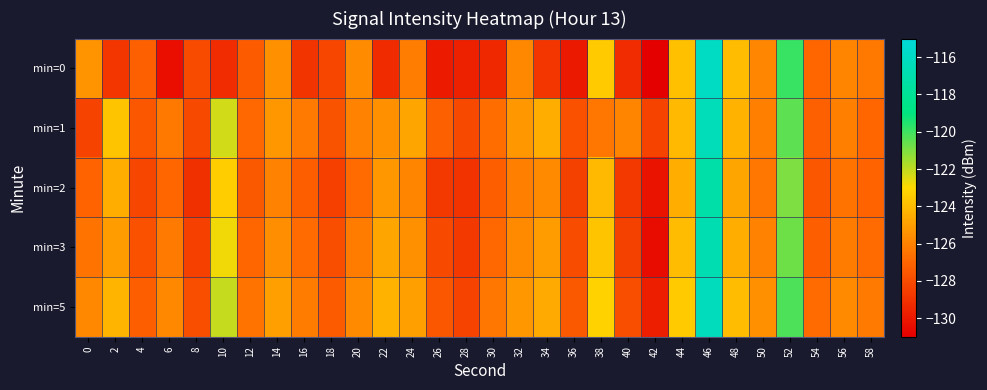

Reading left to right, extract all data points from this chart.

min=0: 0=-125.4	2=-128.8	4=-127.2	6=-130.4	8=-128.0	10=-129.2	12=-127.4	14=-125.5	16=-128.9	18=-128.2	20=-125.7	22=-129.3	24=-126.1	26=-129.9	28=-129.7	30=-129.4	32=-125.8	34=-128.8	36=-130.0	38=-123.5	40=-129.2	42=-131.0	44=-123.8	46=-115.9	48=-124.0	50=-125.8	52=-119.9	54=-126.9	56=-125.9	58=-126.4
min=1: 0=-128.3	2=-123.7	4=-127.6	6=-126.3	8=-128.1	10=-122.3	12=-126.9	14=-125.2	16=-126.3	18=-127.7	20=-126.0	22=-125.5	24=-124.8	26=-127.2	28=-128.1	30=-126.7	32=-125.3	34=-124.5	36=-127.8	38=-126.4	40=-125.9	42=-128.3	44=-124.1	46=-116.5	48=-124.3	50=-126.1	52=-120.5	54=-127.2	56=-126.1	58=-127.0
min=2: 0=-127.1	2=-124.5	4=-128.2	6=-127.0	8=-129.1	10=-123.4	12=-127.5	14=-126.0	16=-127.3	18=-128.5	20=-126.8	22=-125.2	24=-125.9	26=-128.7	28=-129.0	30=-127.3	32=-126.1	34=-125.7	36=-128.4	38=-124.1	40=-128.8	42=-130.2	44=-124.5	46=-117.2	48=-124.8	50=-126.4	52=-121.0	54=-127.6	56=-126.5	58=-127.1
min=3: 0=-126.5	2=-125.1	4=-127.8	6=-126.3	8=-128.5	10=-122.8	12=-127.0	14=-125.6	16=-126.8	18=-127.9	20=-126.2	22=-124.8	24=-125.5	26=-128.1	28=-128.8	30=-126.9	32=-125.7	34=-125.1	36=-128.0	38=-123.7	40=-128.4	42=-130.5	44=-124.0	46=-116.8	48=-124.5	50=-126.0	52=-120.7	54=-127.3	56=-126.2	58=-126.8
min=5: 0=-125.8	2=-124.2	4=-127.3	6=-125.8	8=-127.9	10=-122.1	12=-126.5	14=-125.0	16=-126.2	18=-127.4	20=-125.7	22=-124.3	24=-125.0	26=-127.6	28=-128.3	30=-126.4	32=-125.2	34=-124.6	36=-127.5	38=-123.2	40=-127.9	42=-129.8	44=-123.5	46=-116.3	48=-124.0	50=-125.5	52=-120.2	54=-126.8	56=-125.7	58=-126.3